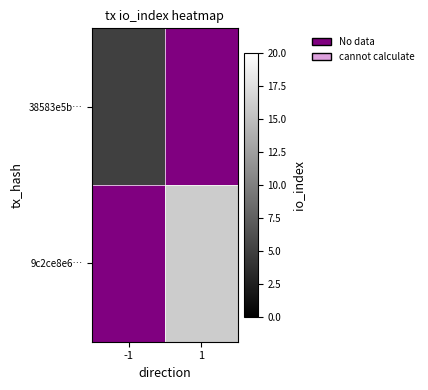

List the labels in order of 38583e5b… value, smallest first.

-1, 1